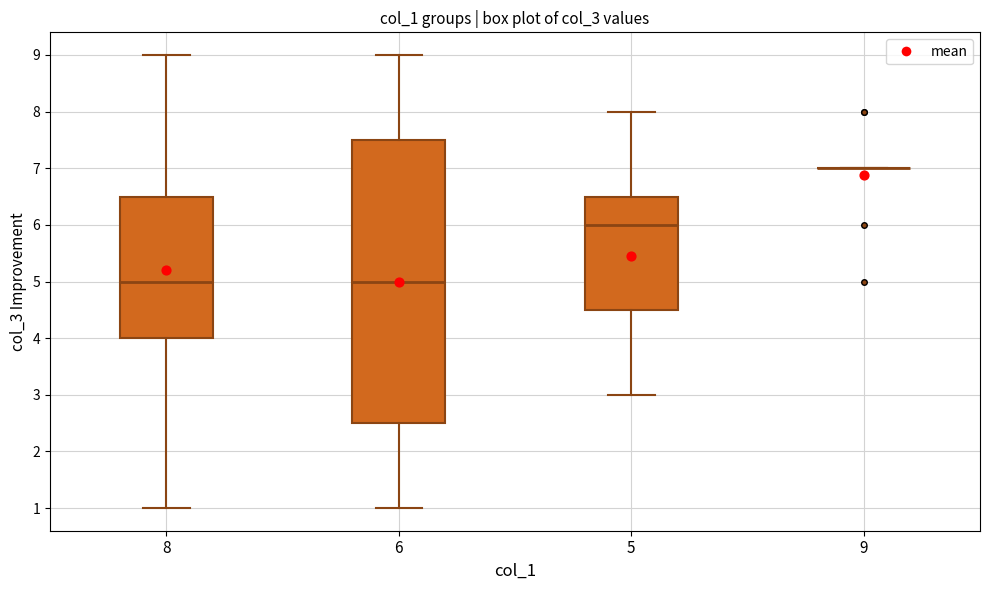

Which box is the tallest, from its lower edge to its upper edge?

6